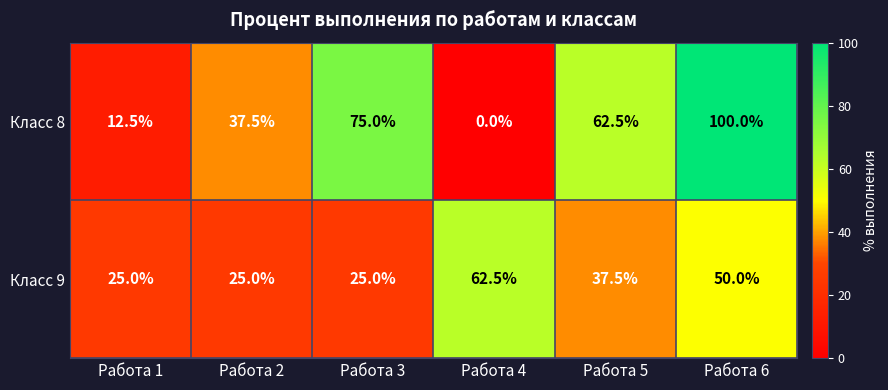

At Работа 2, list the series in order from largest to smallest.

Класс 8, Класс 9